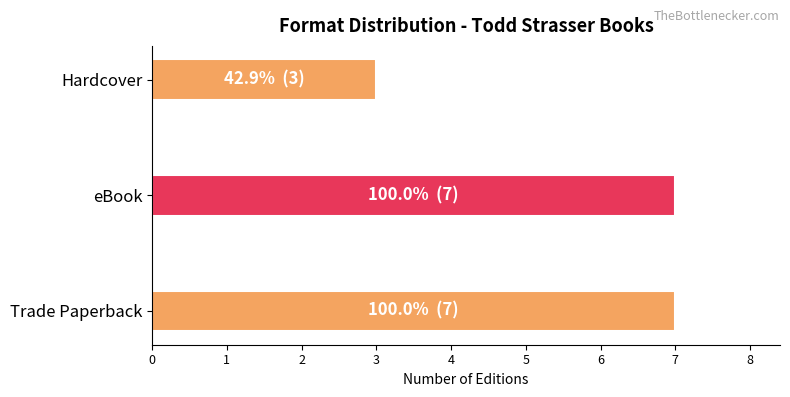

What is the maximum value shown in the chart?

7